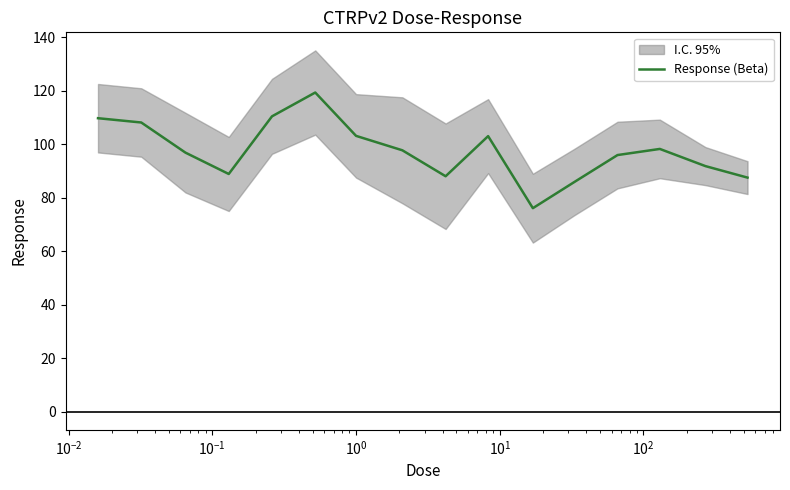

How many interior local valleys (lower than both neighbors) does the data have?

3